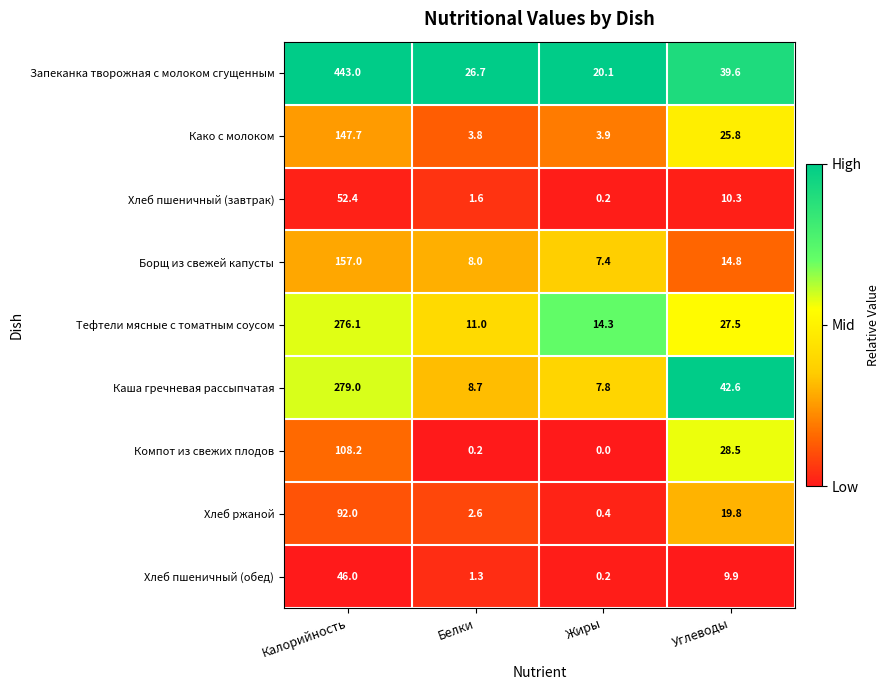

What value does the Како с молоком series have at Калорийность?

147.7